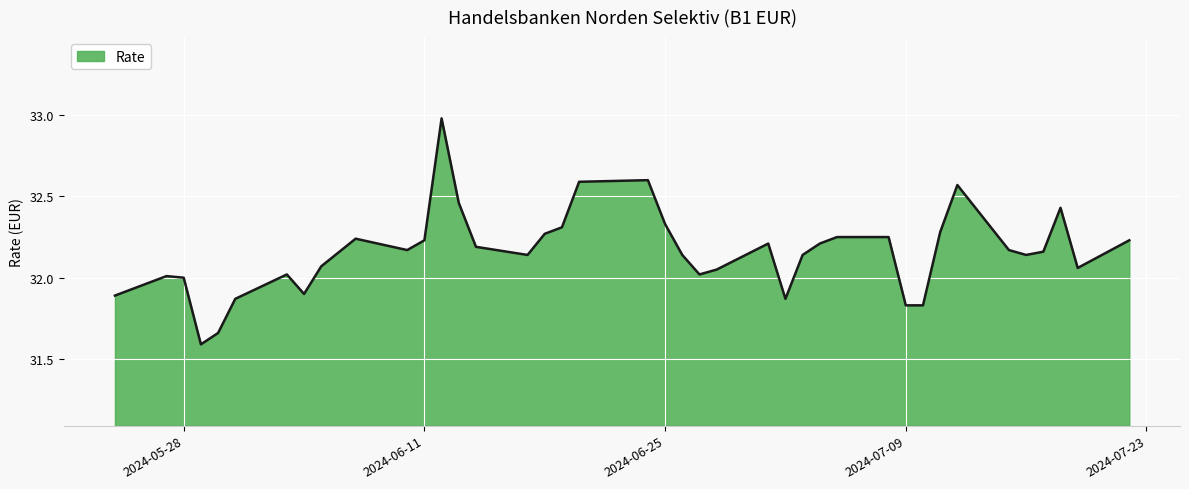

What is the difference between the maximum and second lowest values?

1.3